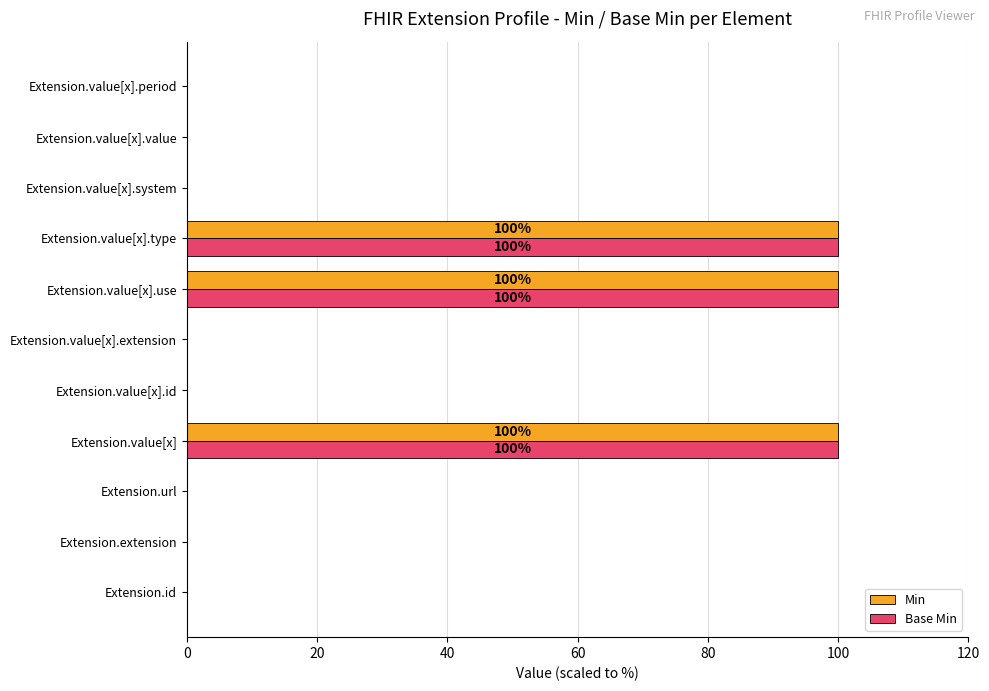

The value of Base Min at Extension.value[x].use is 100. True or false?

True